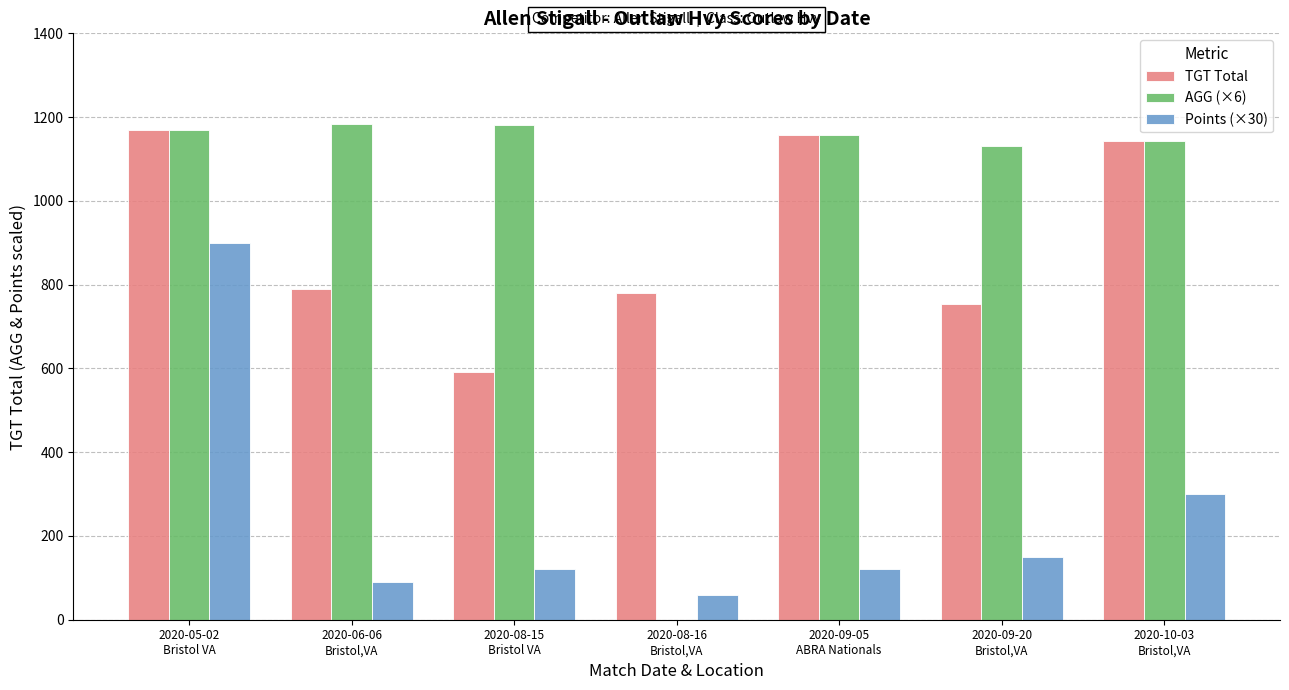

What is the maximum value shown in the chart?

1183.5